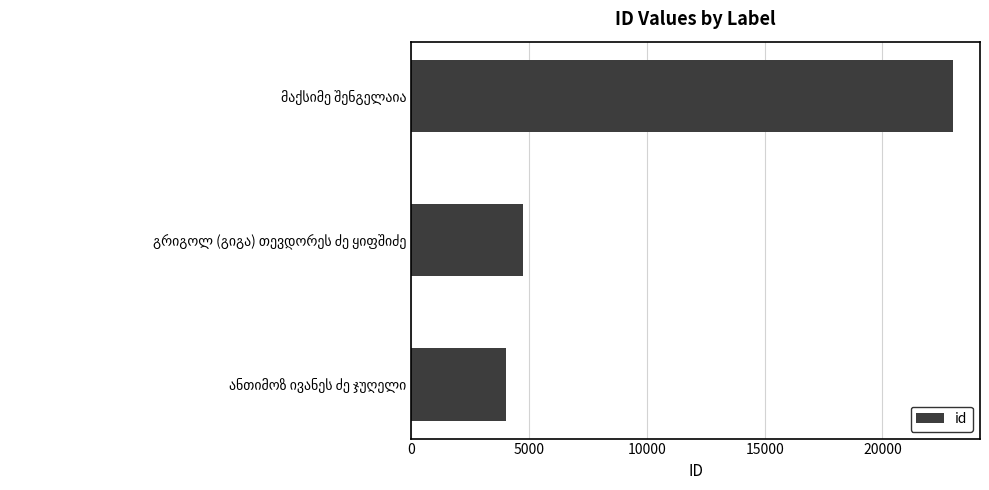

What is the sum of all values?

31754